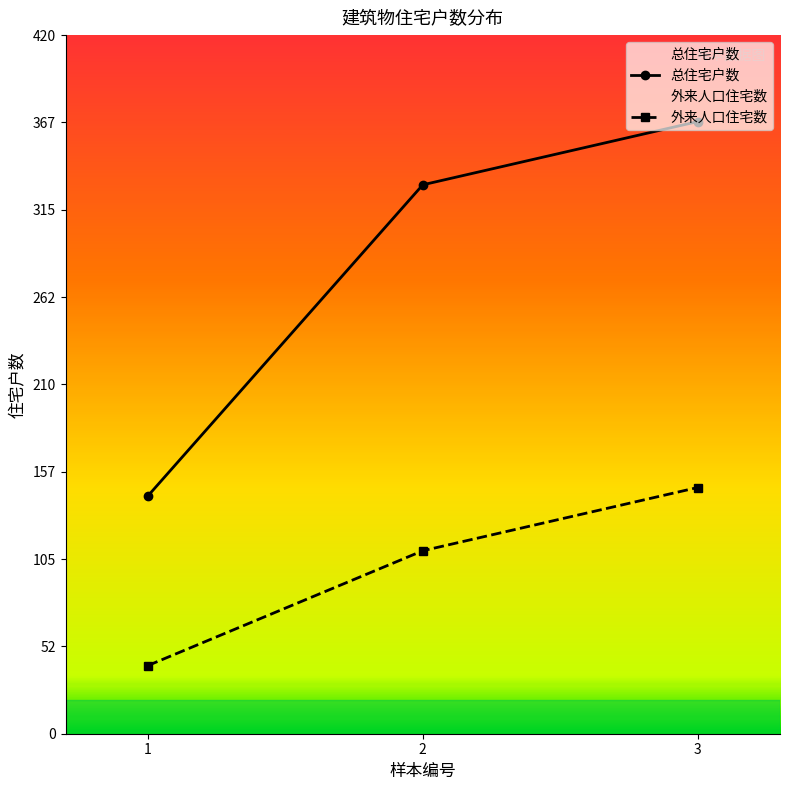

Does the chart have visible grid lines?

No